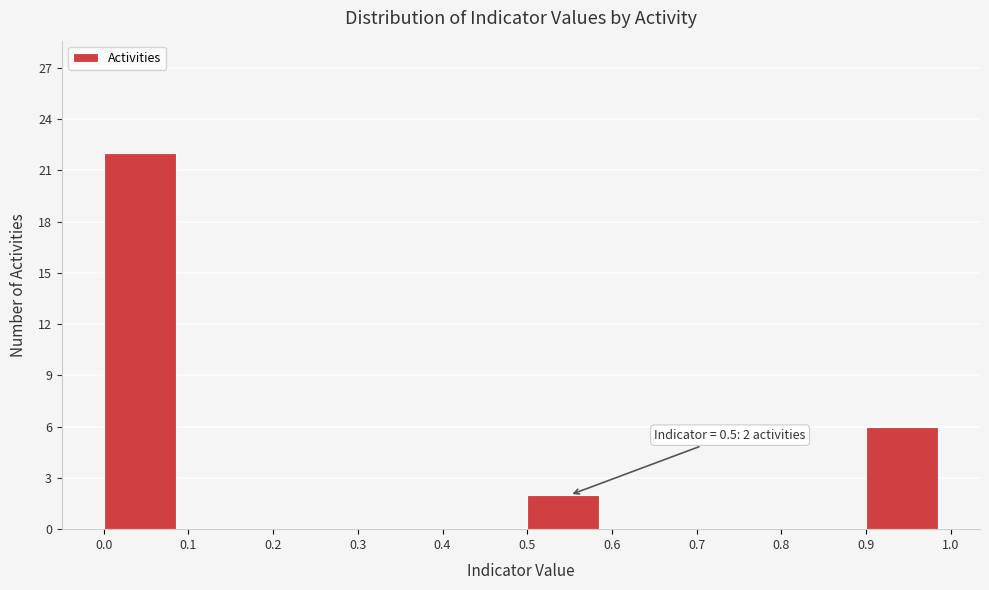

Which range on the x-axis has the tallest bar?

0.0 to 0.1